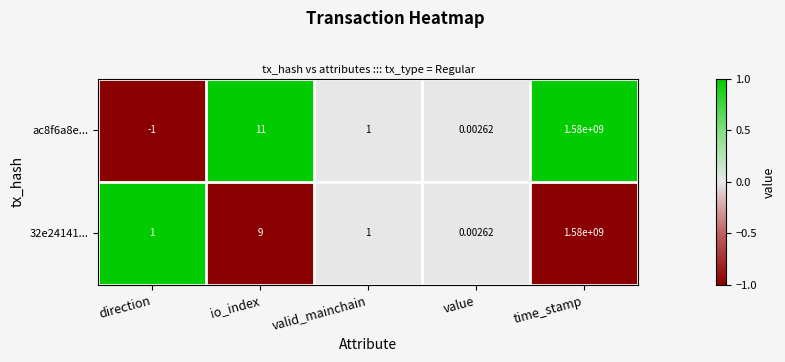

Where is ac8f6a8e... nearest to the value 789999999?

io_index